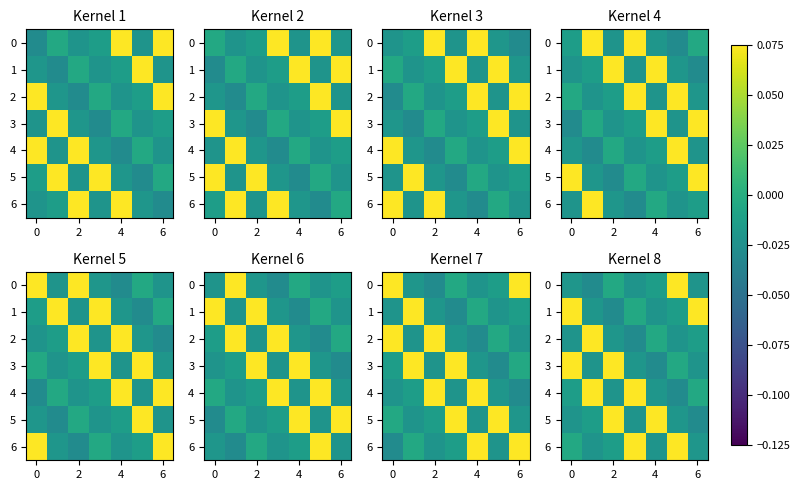

At which label is 2 closest to 0?

4